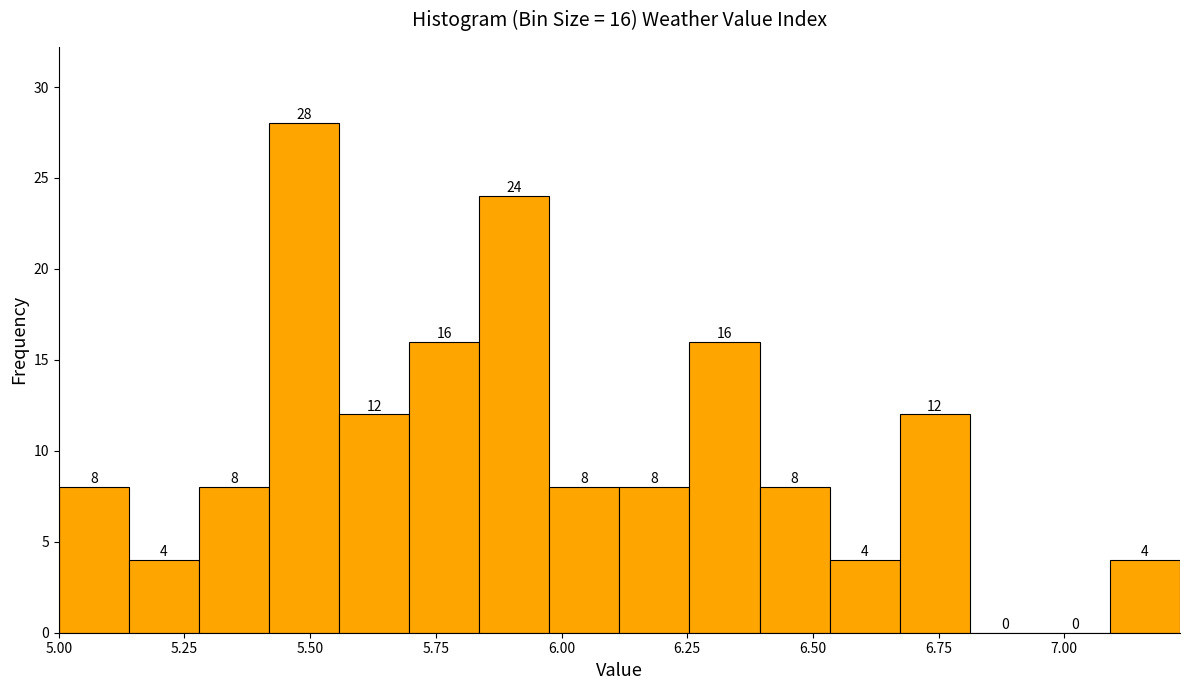

Around what value on the x-axis is the tallest bar? Give the approximate position of its centre, as read against the axis.

5.50